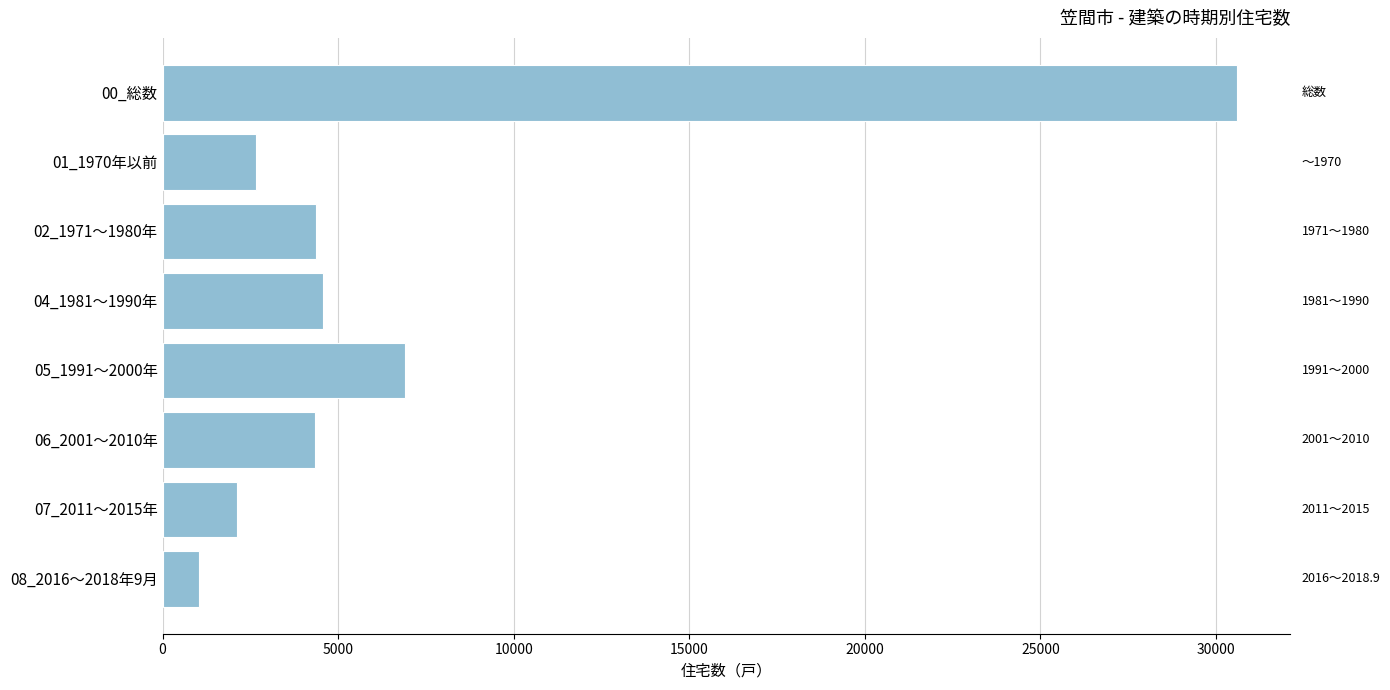

What is the ratio of the value at 05_1991～2000年 to the value at 08_2016～2018年9月?

6.6